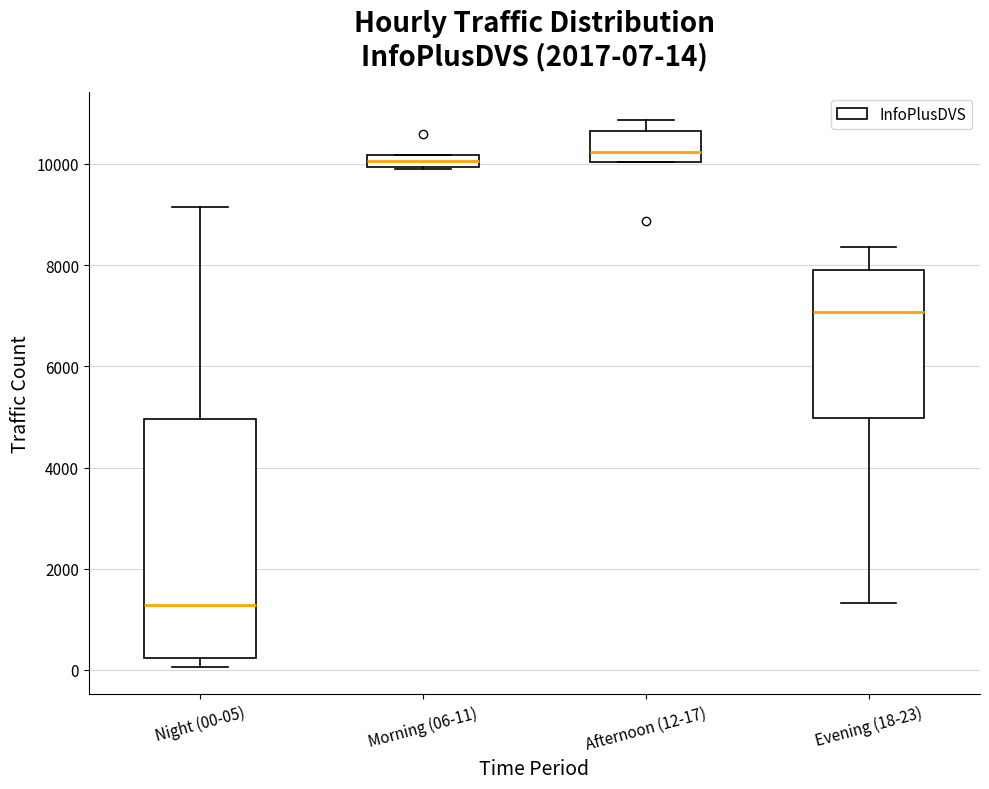

Comparing the boxes themselves (not the whiskers), which one is the tallest?

Night (00-05)